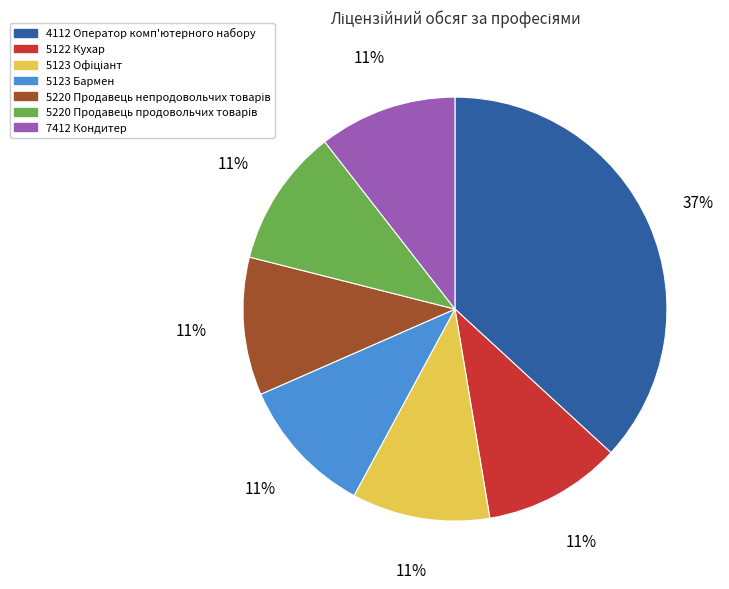

Is there any slice that represents more than half of the pie?

No